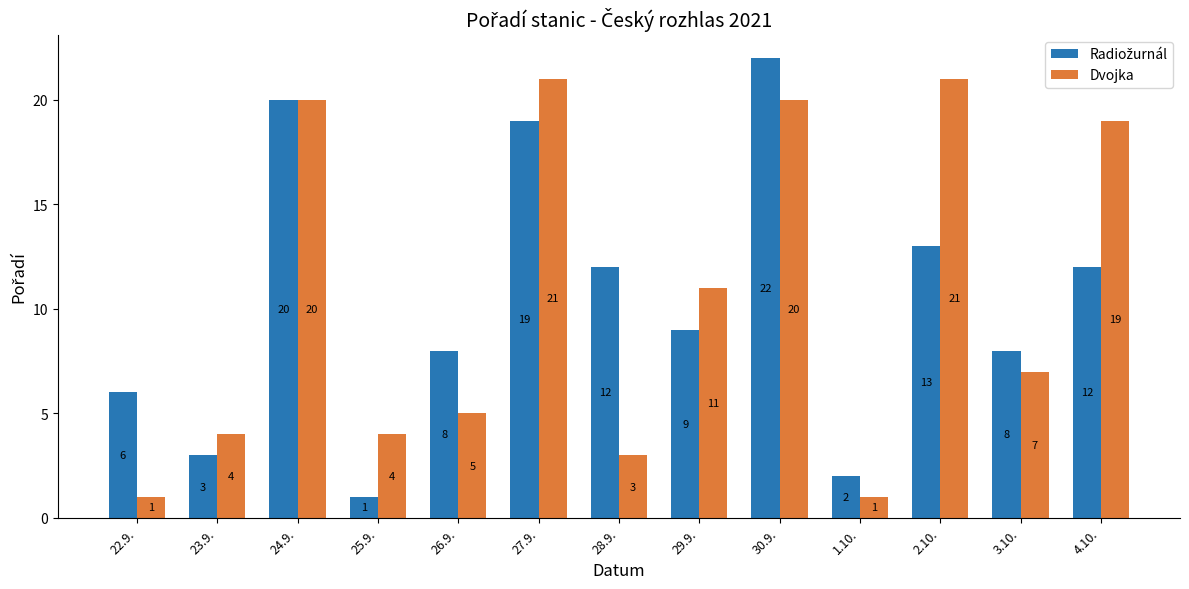

What is the difference between the highest and lowest values at 25.9.?

3